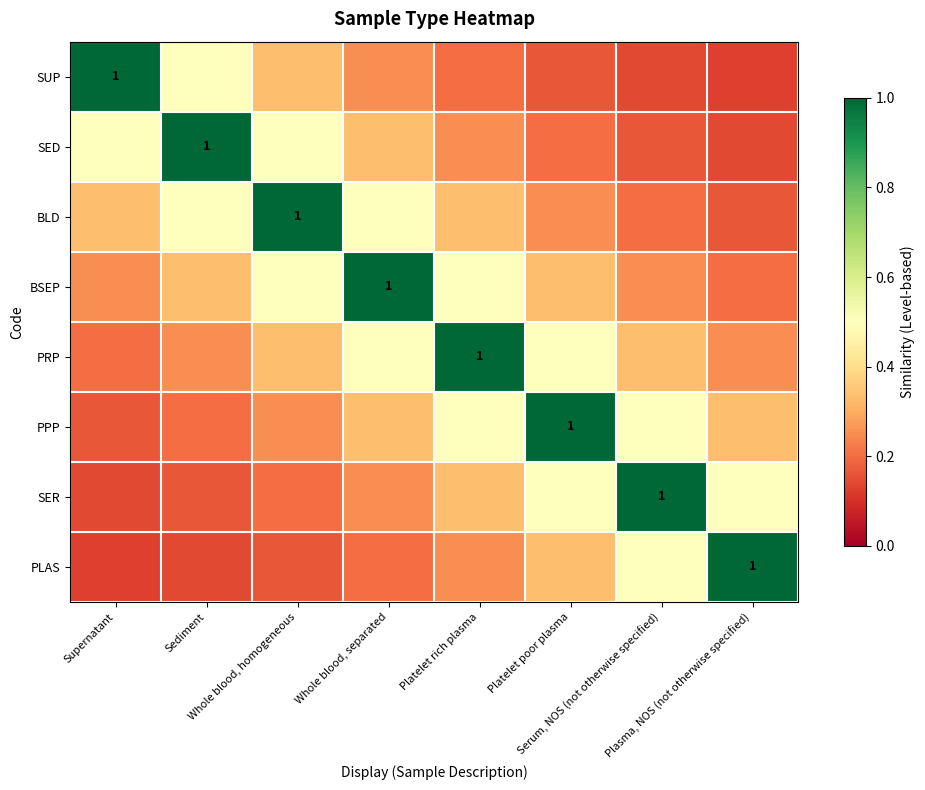

At which category is the sum across all series the highest?

Whole blood, separated